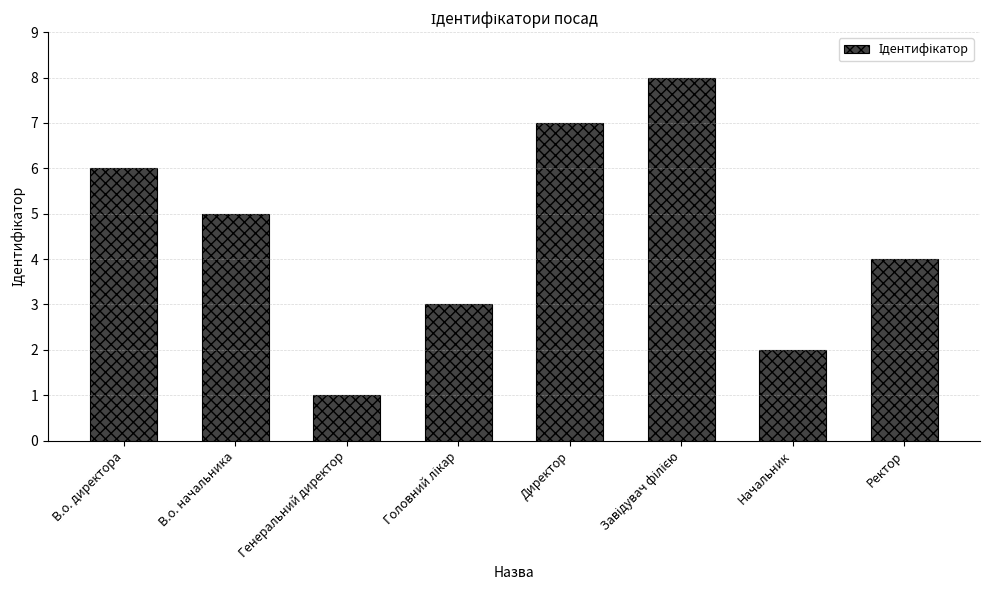

What is the difference between the maximum and second lowest values?

6